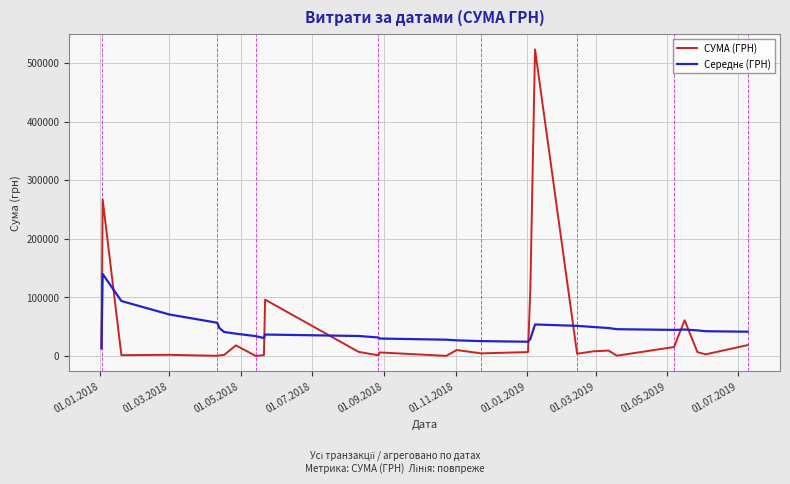

Which series has the largest range (max minus min)?

СУМА (ГРН)